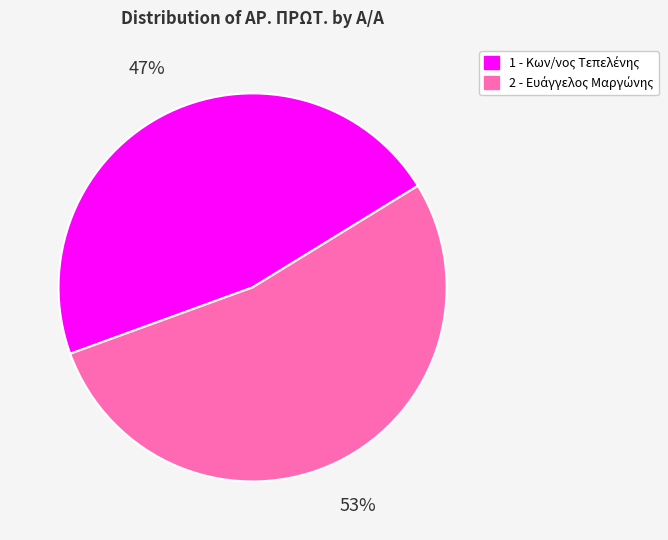

To the nearest percent, what is the difference between the 1 and 2 slice percentages?

6%